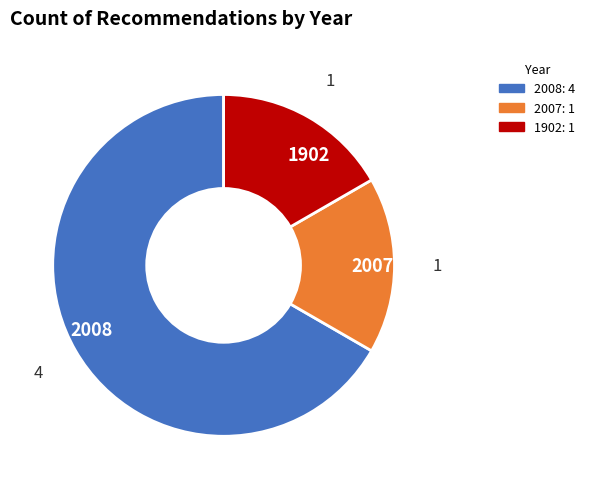

The 2008 slice represents 31% of the pie. True or false?

False